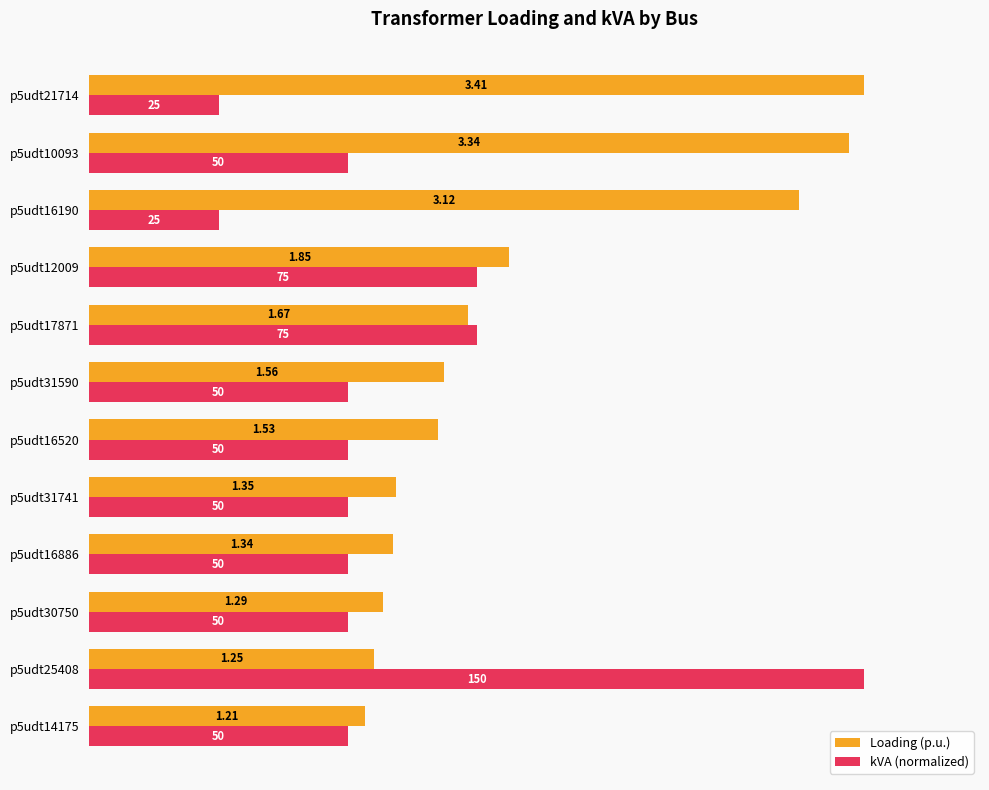

Which series has the largest range (max minus min)?

kVA (normalized)